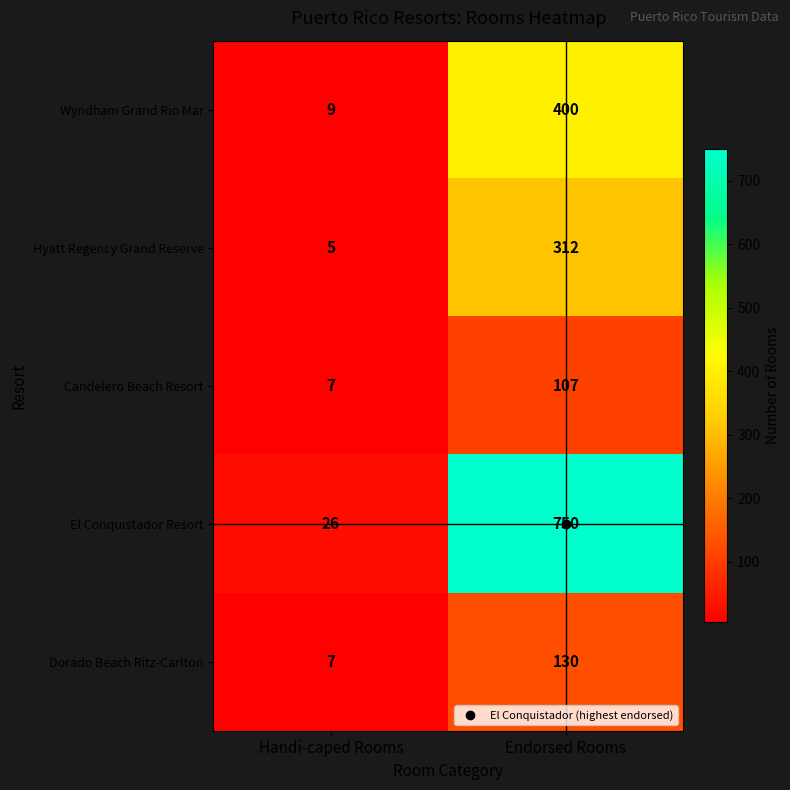

What is the difference between the maximum and minimum values in the Candelero Beach Resort series?

100